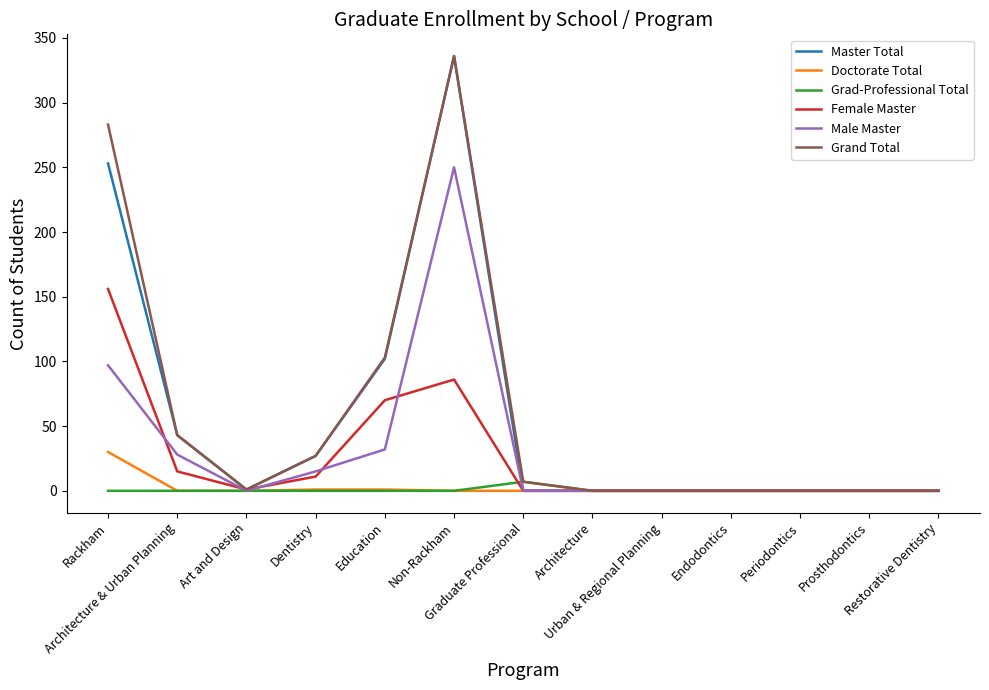

What is the difference between the Female Master values at Graduate Professional and Dentistry?

11